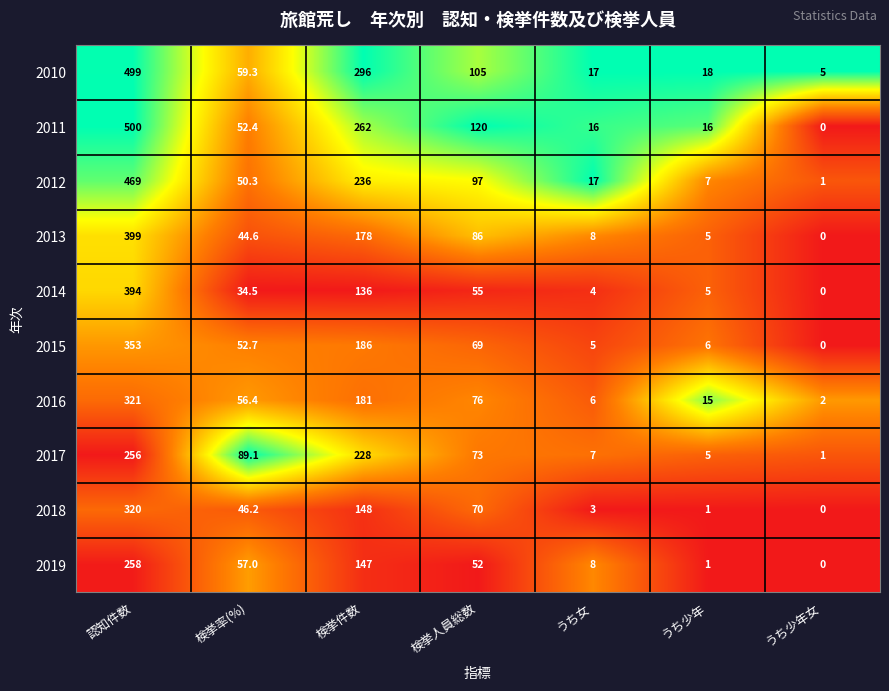

Where does the 2010 series first go above 59?

認知件数